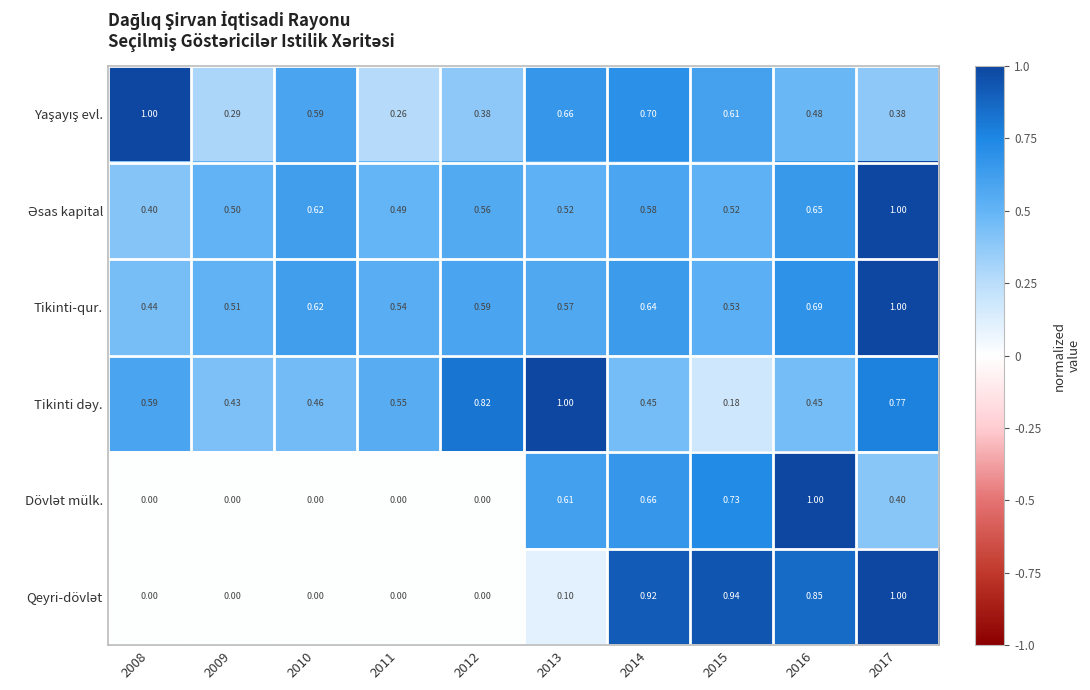

What is the difference between the highest and lowest values at 2008?

1.0